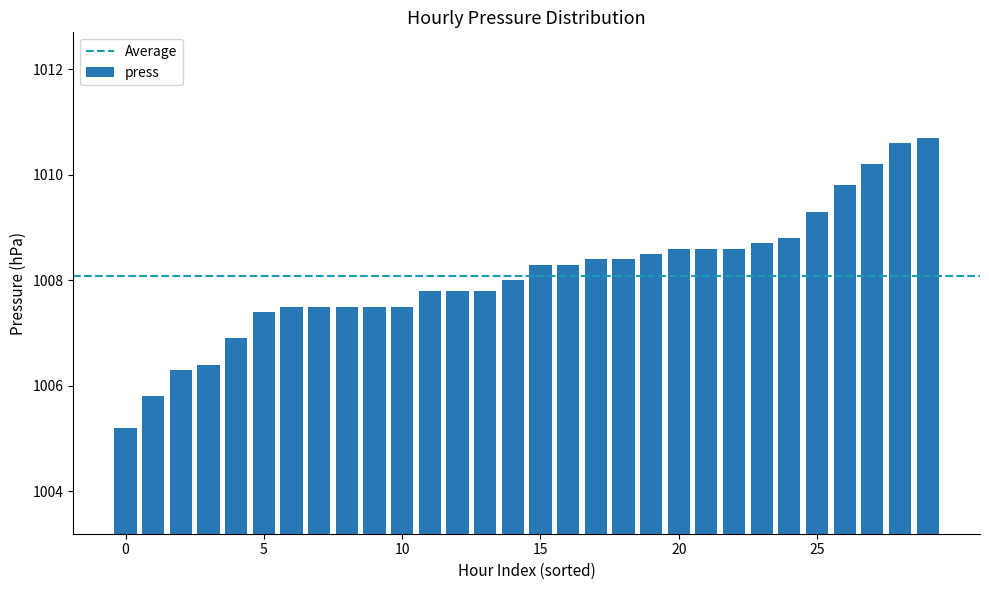

What is the value of the 9th bar from the left?

1007.5